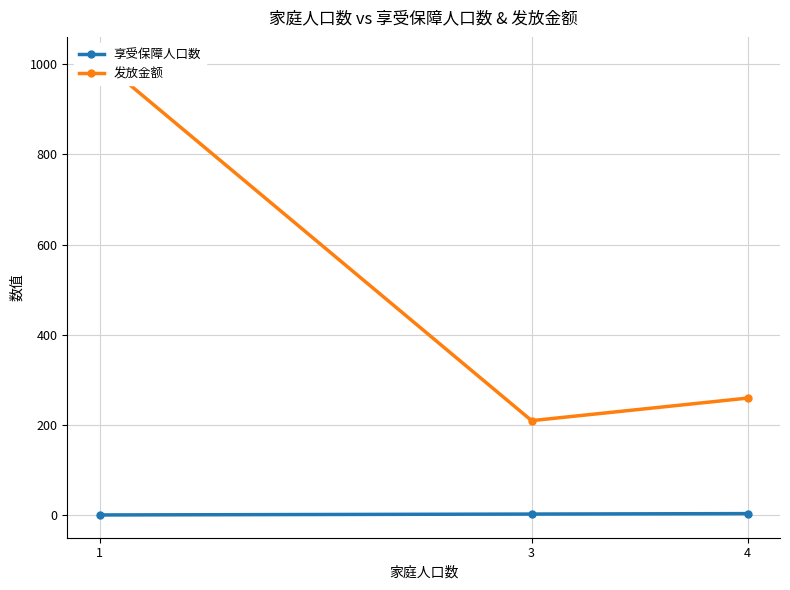

The 享受保障人口数 series shows 1 at 1. True or false?

True